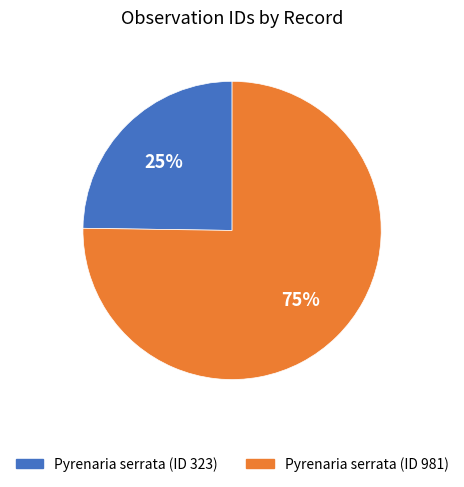

Is there a majority slice in this chart?

Yes